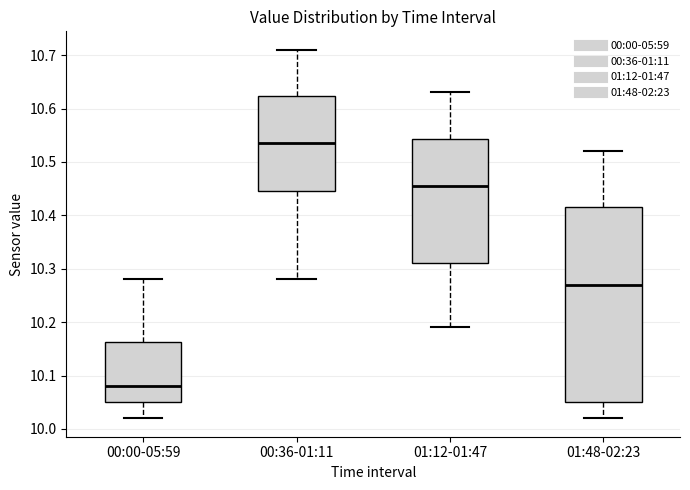

Where does the lower whisker of the box for 00:00-05:59 end on the y-axis? The values are not printed on the chart, so give them approximately, as read against the axis.

10.02